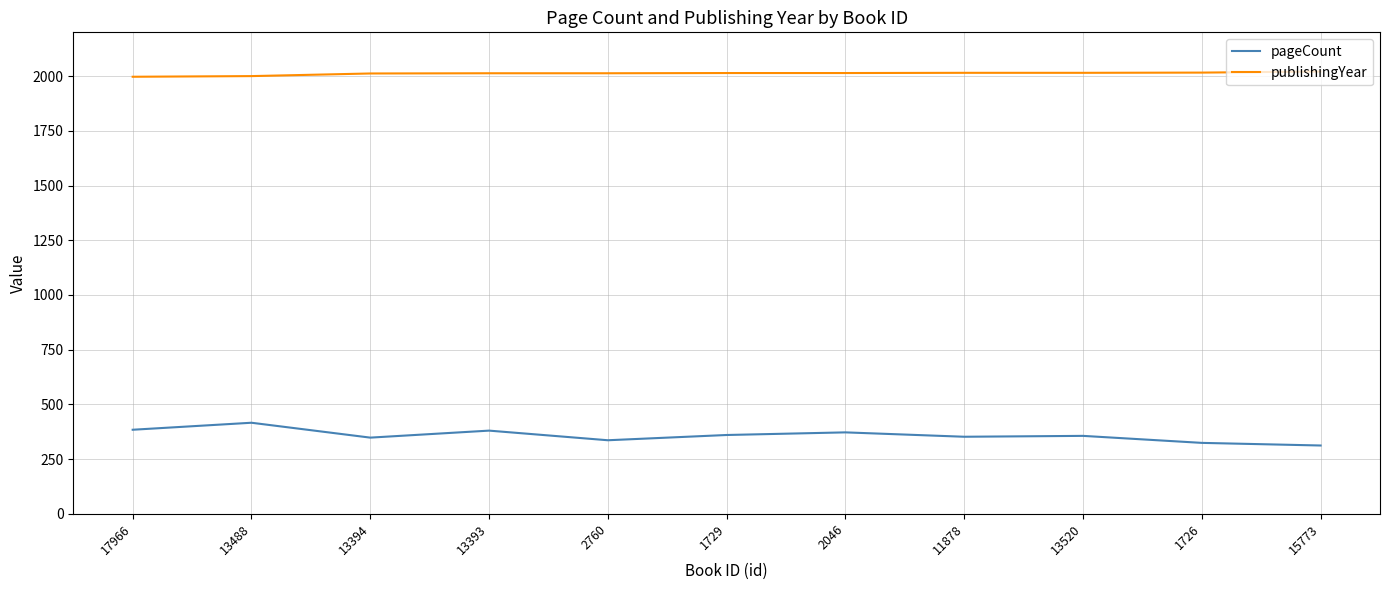

What is the difference between the highest and lowest values at 11878?

1663